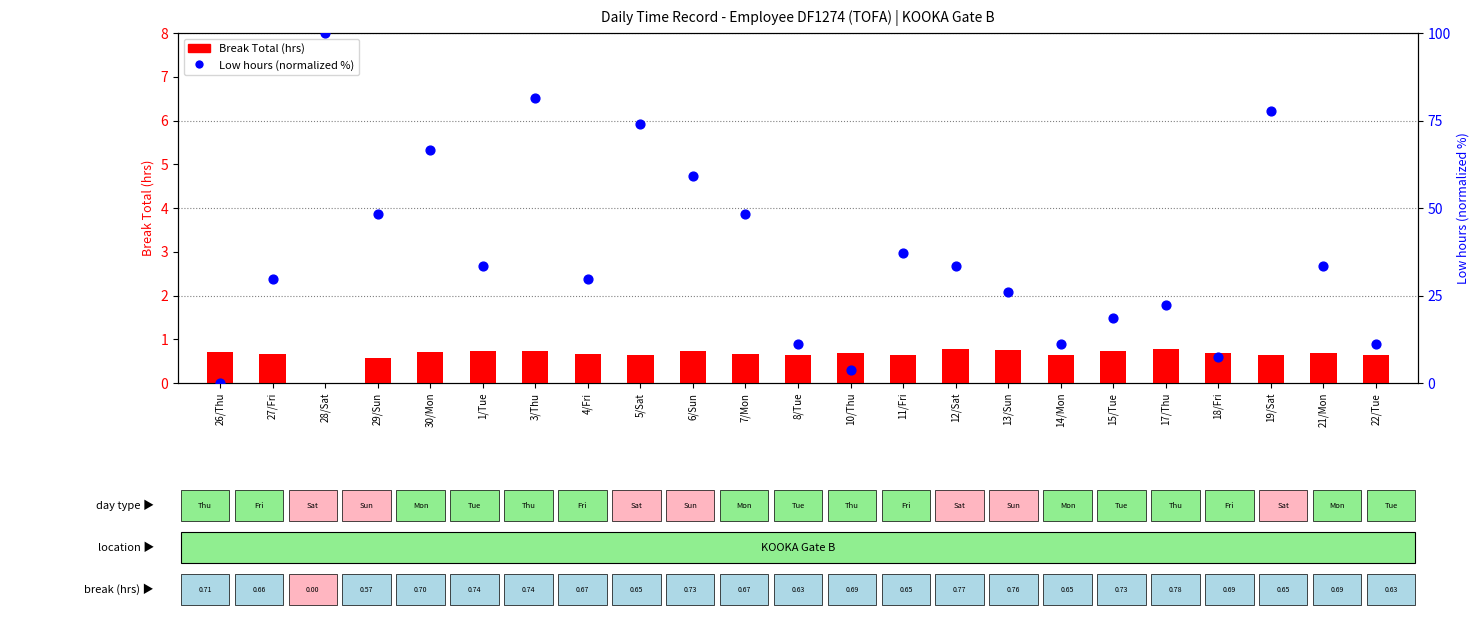

Which series has the largest total across all categories?

Low hours (normalized %)